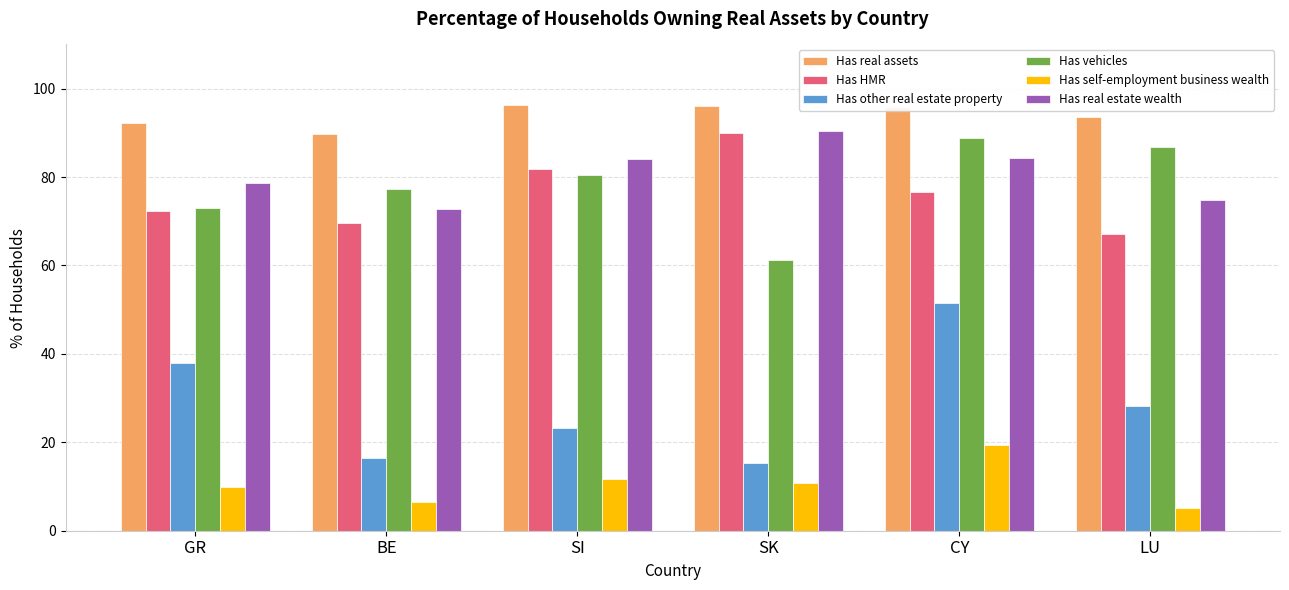

At which category is the sum across all series the highest?

CY